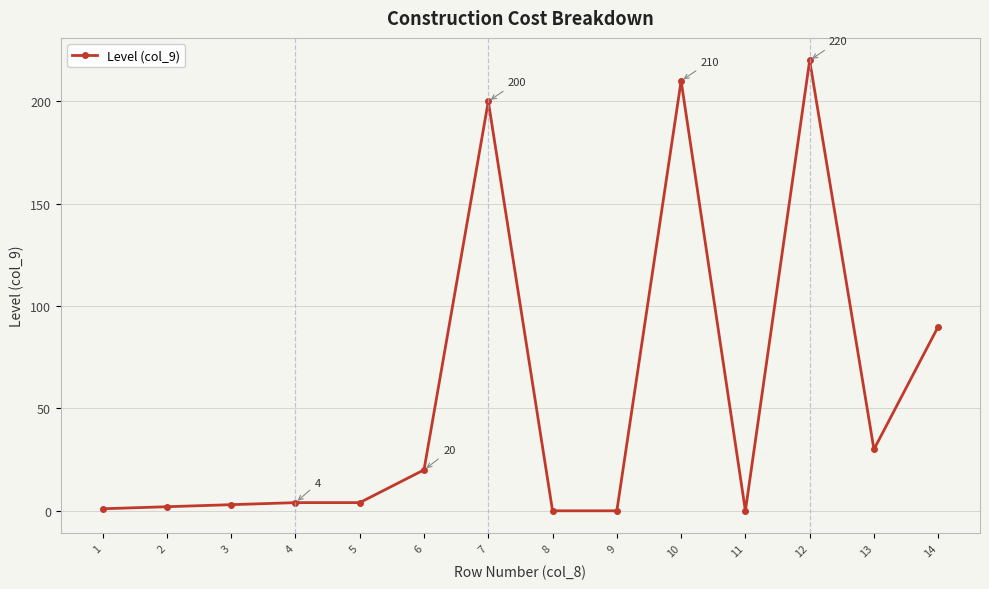

What is the change in value from 3 to 12?

+217